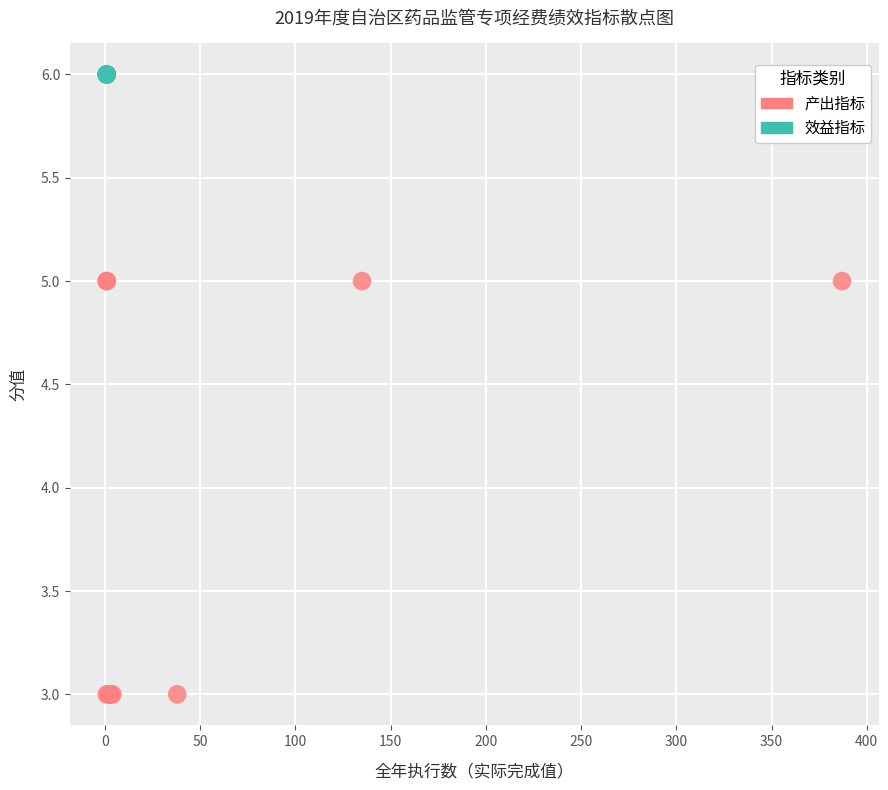

Which series contains the lowest Y value?

产出指标